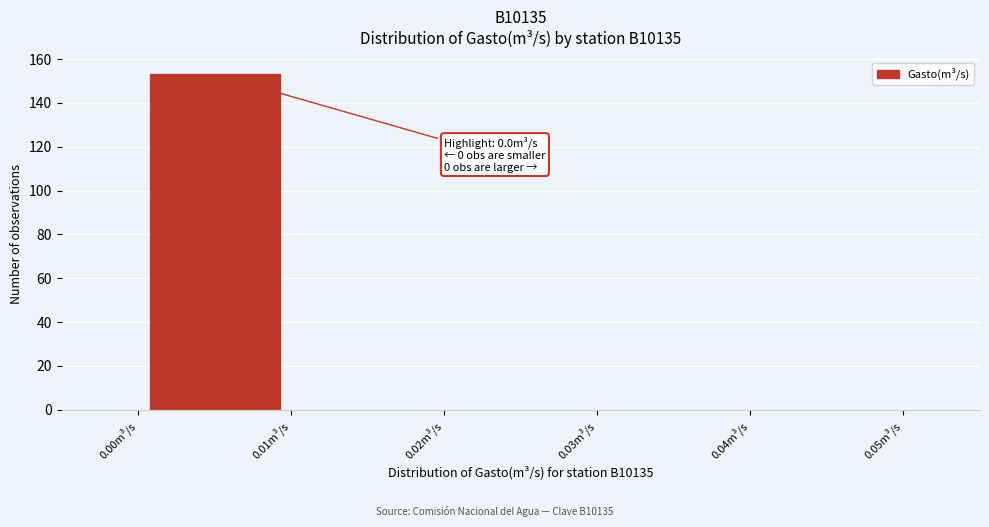

Over which range of the x-axis is the bar tallest?

0.00 to 0.01